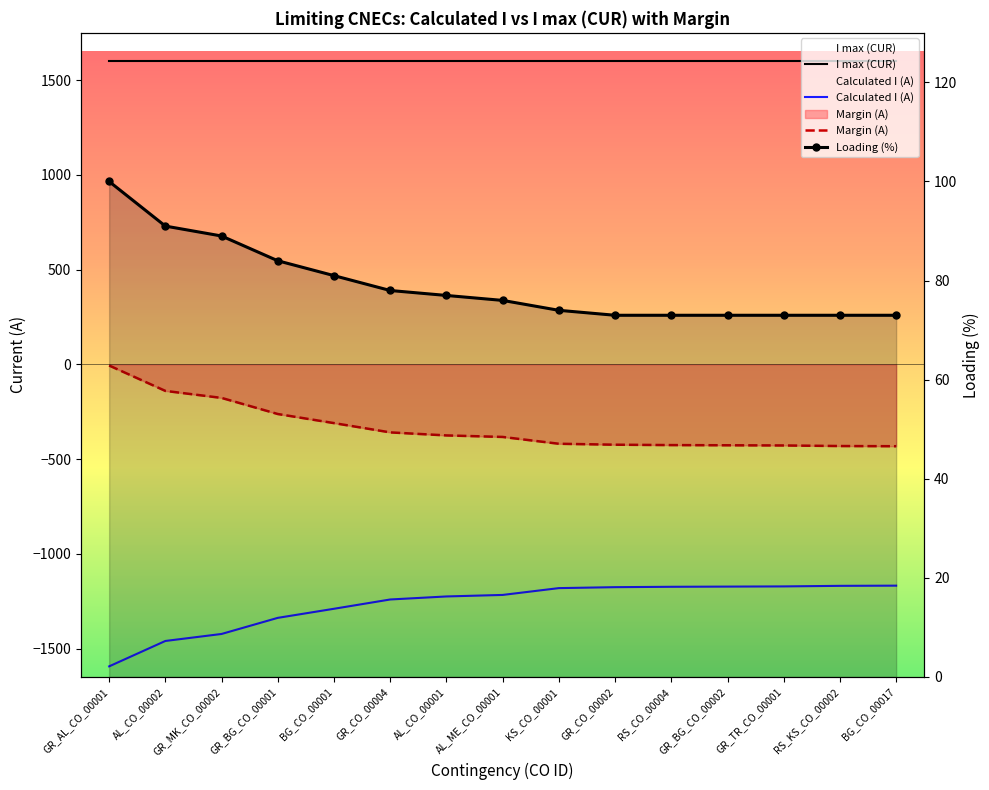

What is the change in value from GR_BG_CO_00002 to RS_KS_CO_00002?

+4